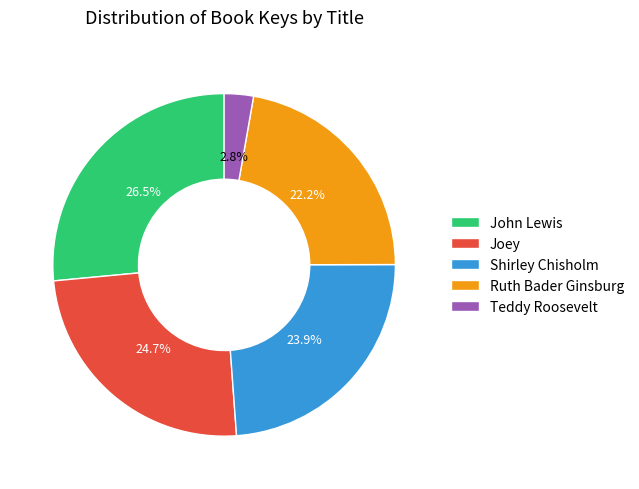

Approximately how many times larger is the value at Joey compared to John Lewis?

0.9